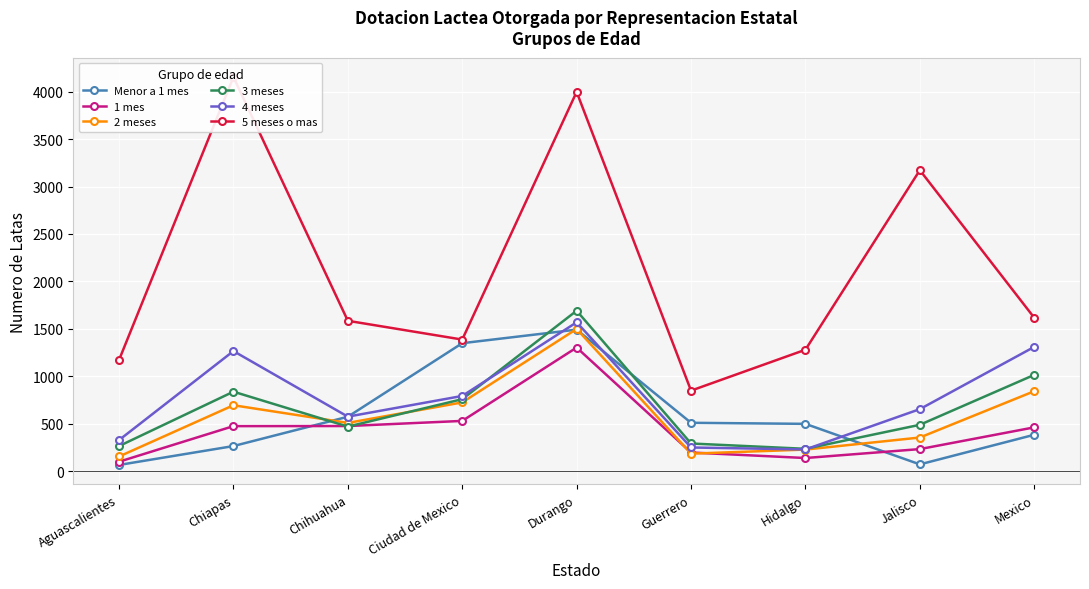

How many data points in 4 meses are above 654?

4